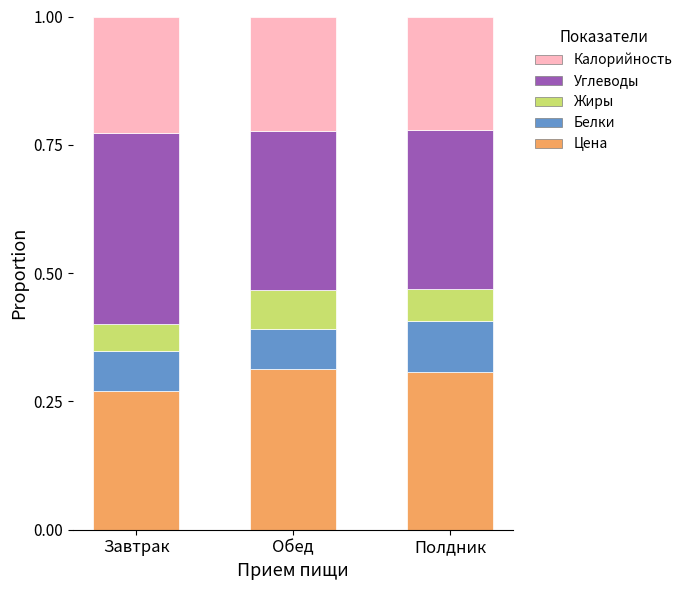

Are the bars horizontal?

No